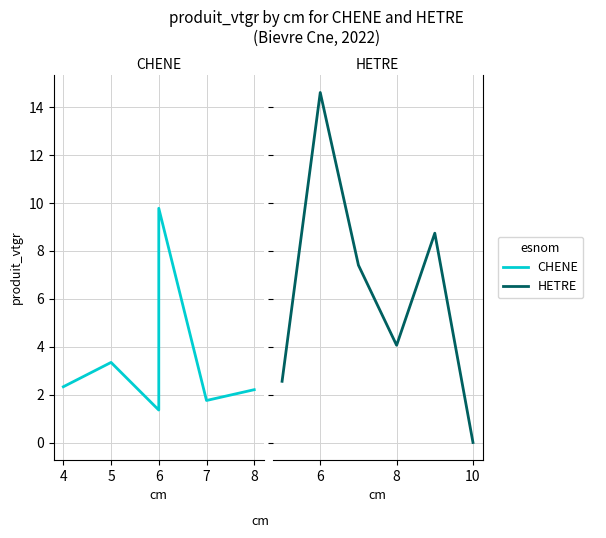

How many series are shown in this chart?

2